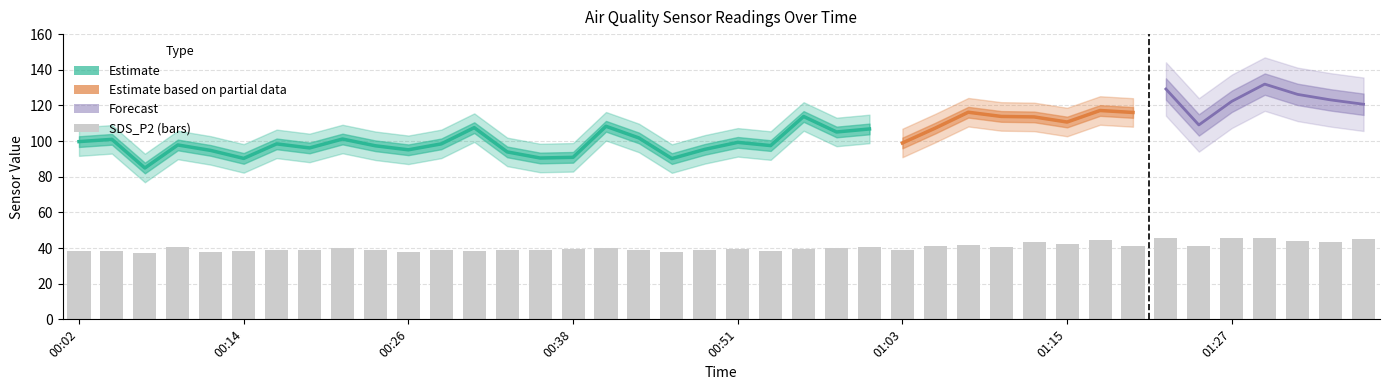

True or false: SDS_P2 has a value of 65.4 at 00:46.

False